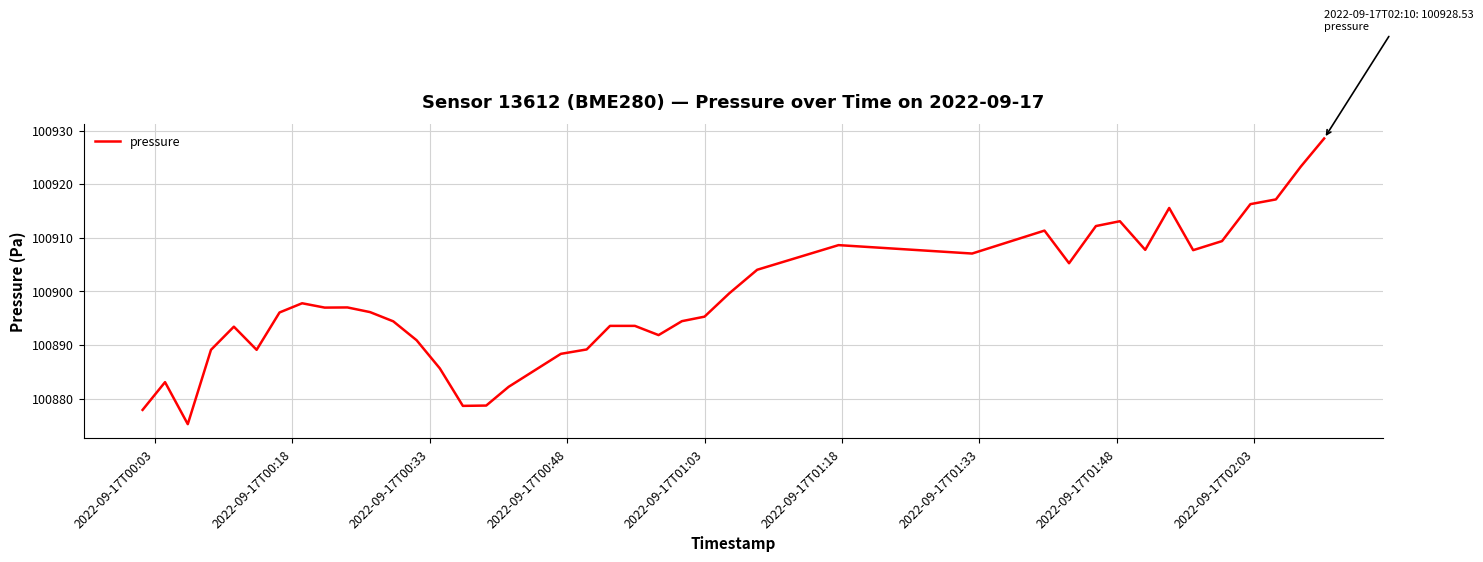

What is the minimum value shown in the chart?

100875.2